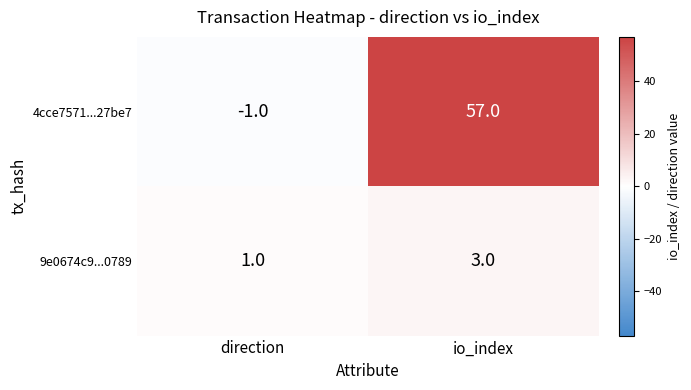

What is the difference between the maximum and minimum values in the 4cce7571...27be7 series?

58